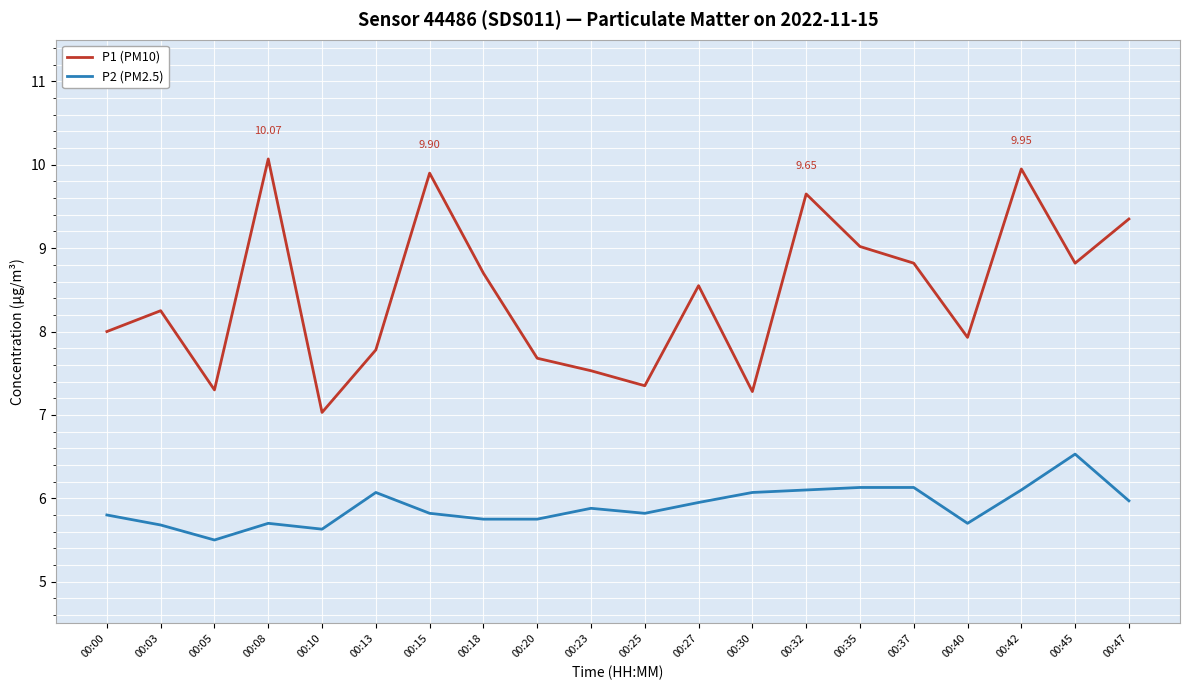

Which series has the widest spread of values?

P1 (PM10)